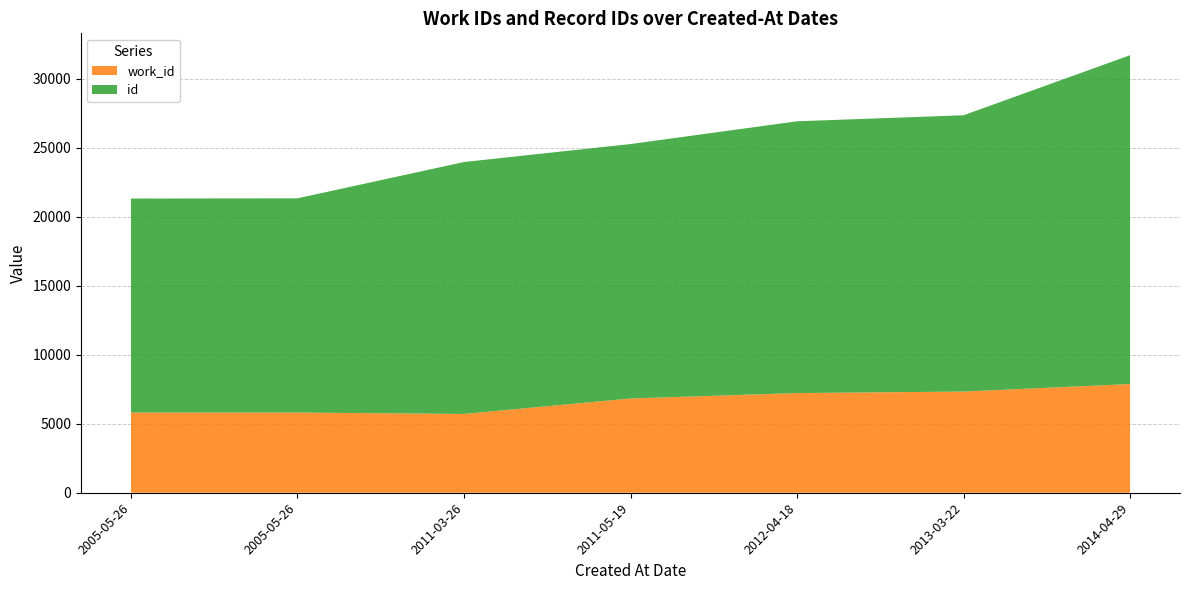

Reading left to right, transcribe all the data shown in this chart.

work_id: 5813	5813	5712	6833	7224	7335	7879
id: 15512	15527	18259	18441	19699	20025	23834